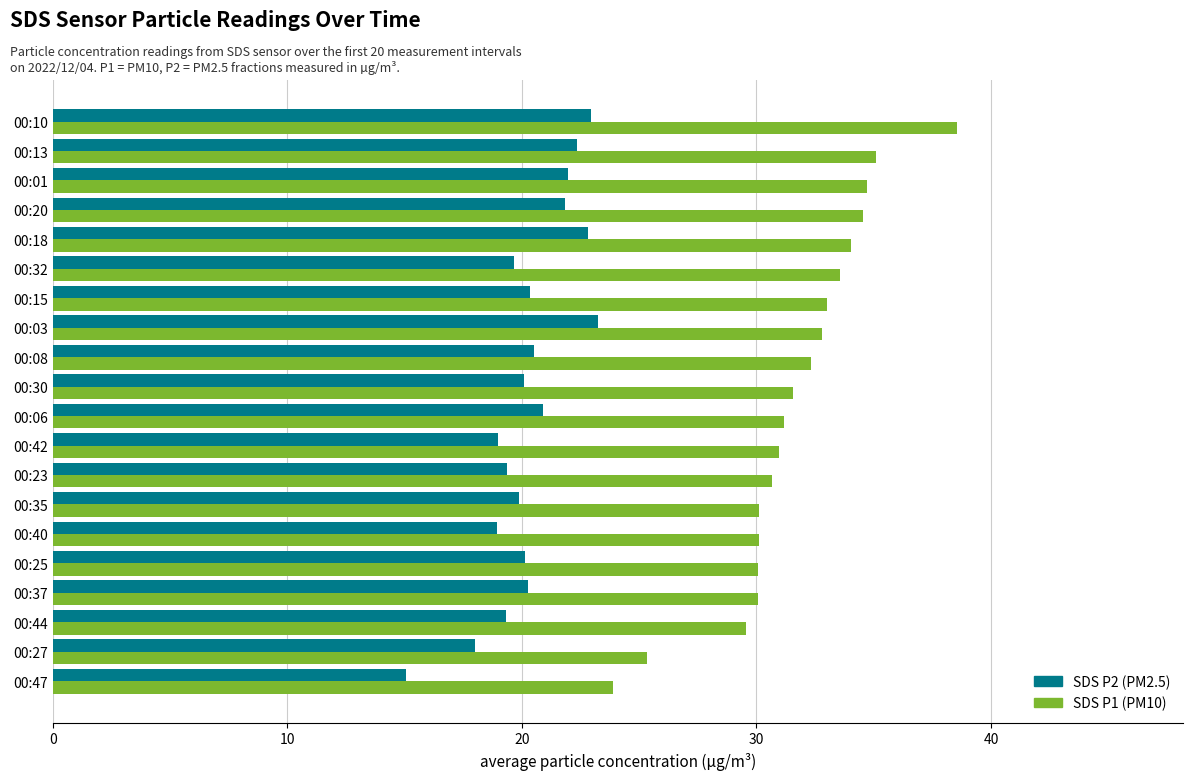

How many data points does each series have?

20